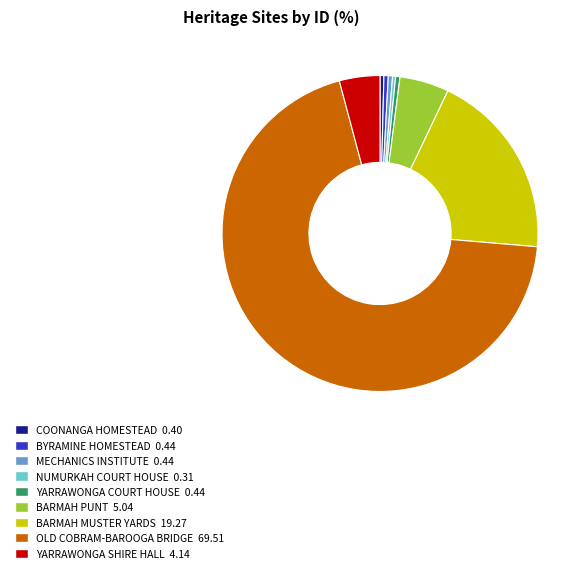

What is the ratio of the value at YARRAWONGA SHIRE HALL to the value at COONANGA HOMESTEAD?

10.5